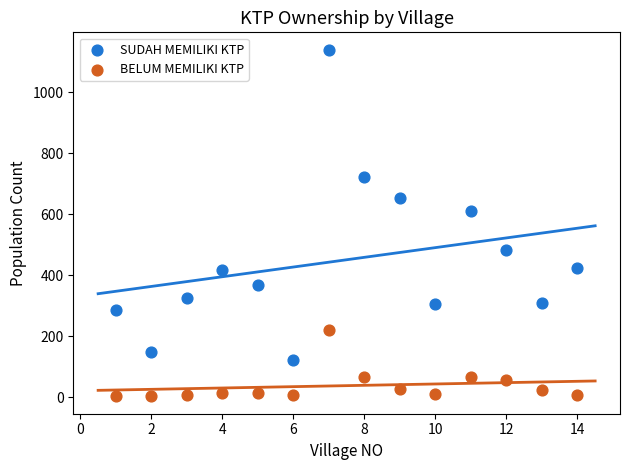

Which series reaches the minimum Y coordinate?

BELUM MEMILIKI KTP